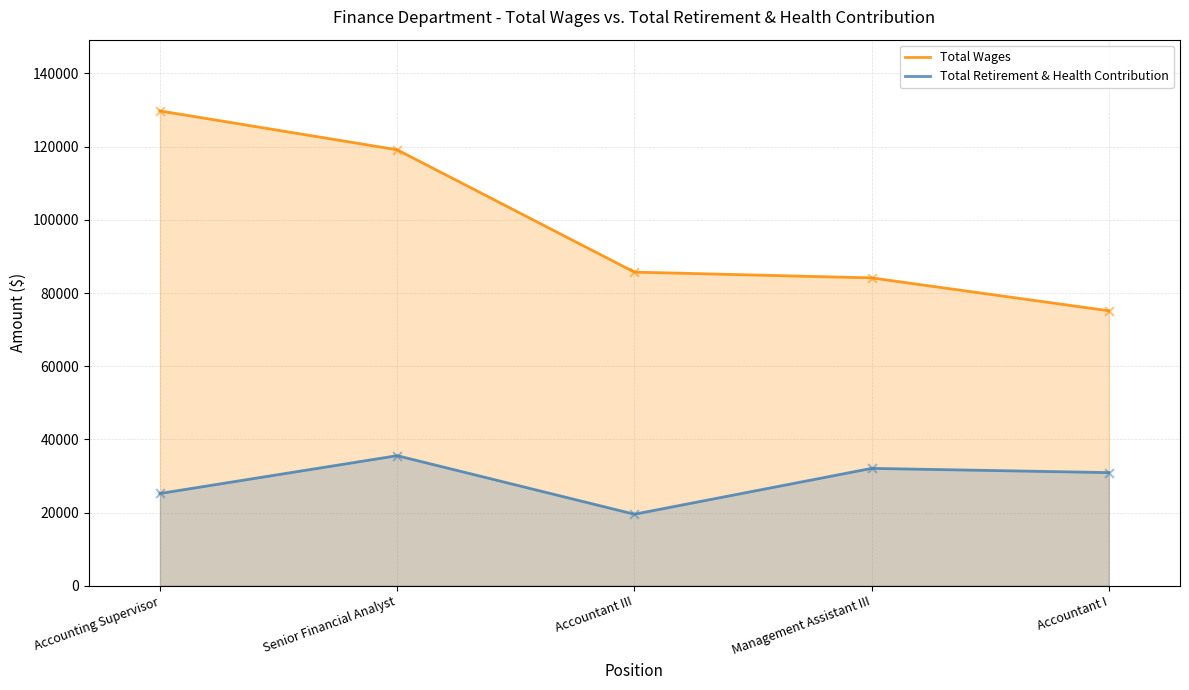

Which series has the largest total across all categories?

Total Wages